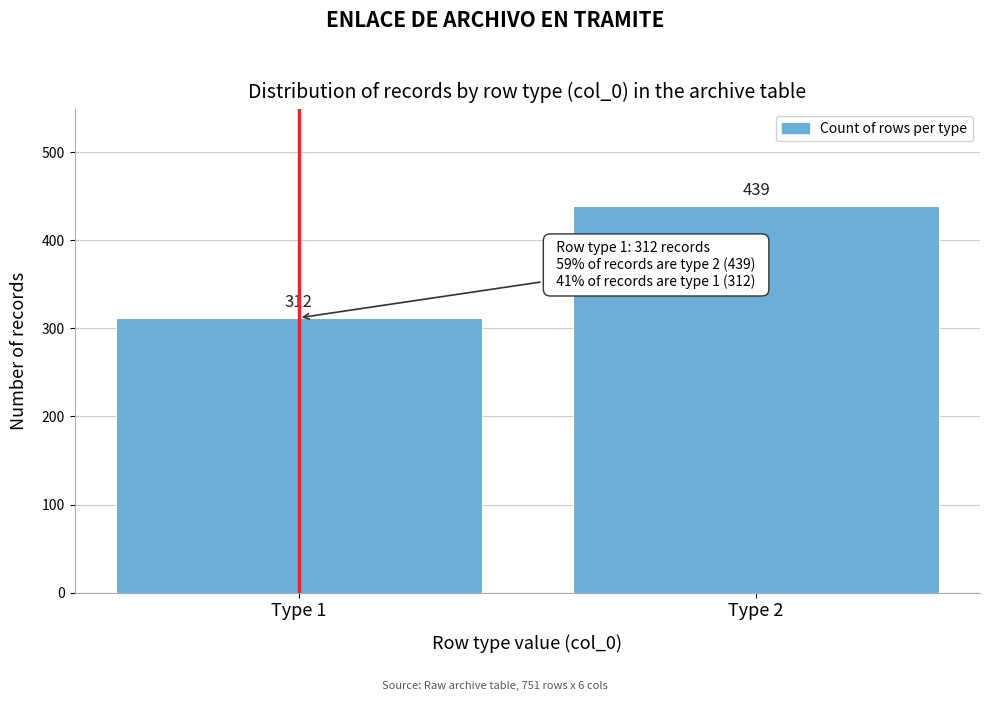

Reading left to right, what are all the values shown in this chart?

312	439